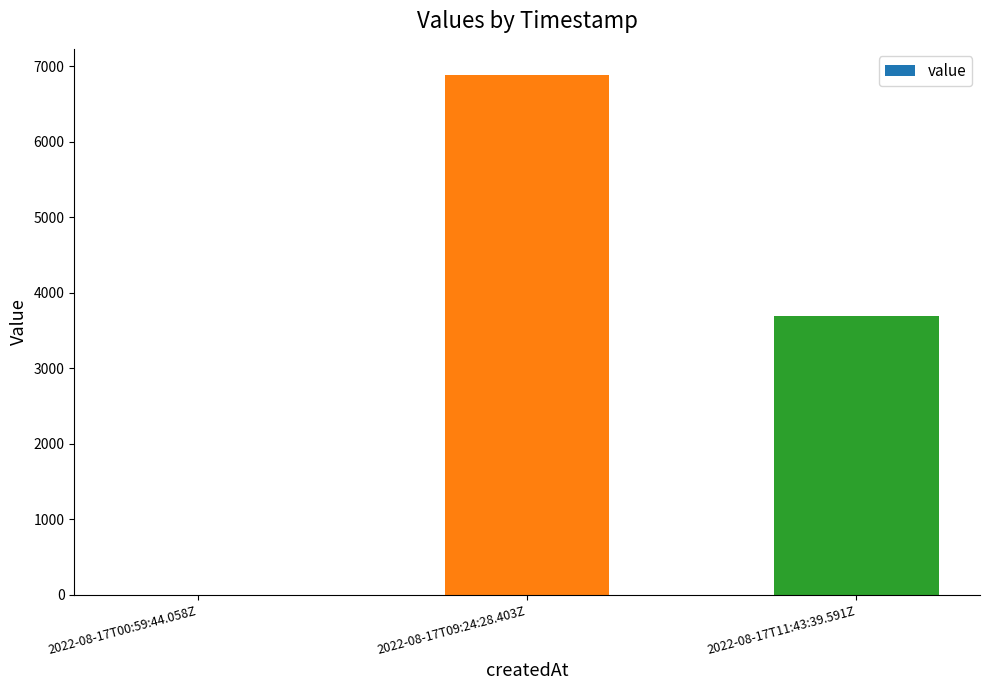

Where is the data nearest to the value 3442?

2022-08-17T11:43:39.591Z